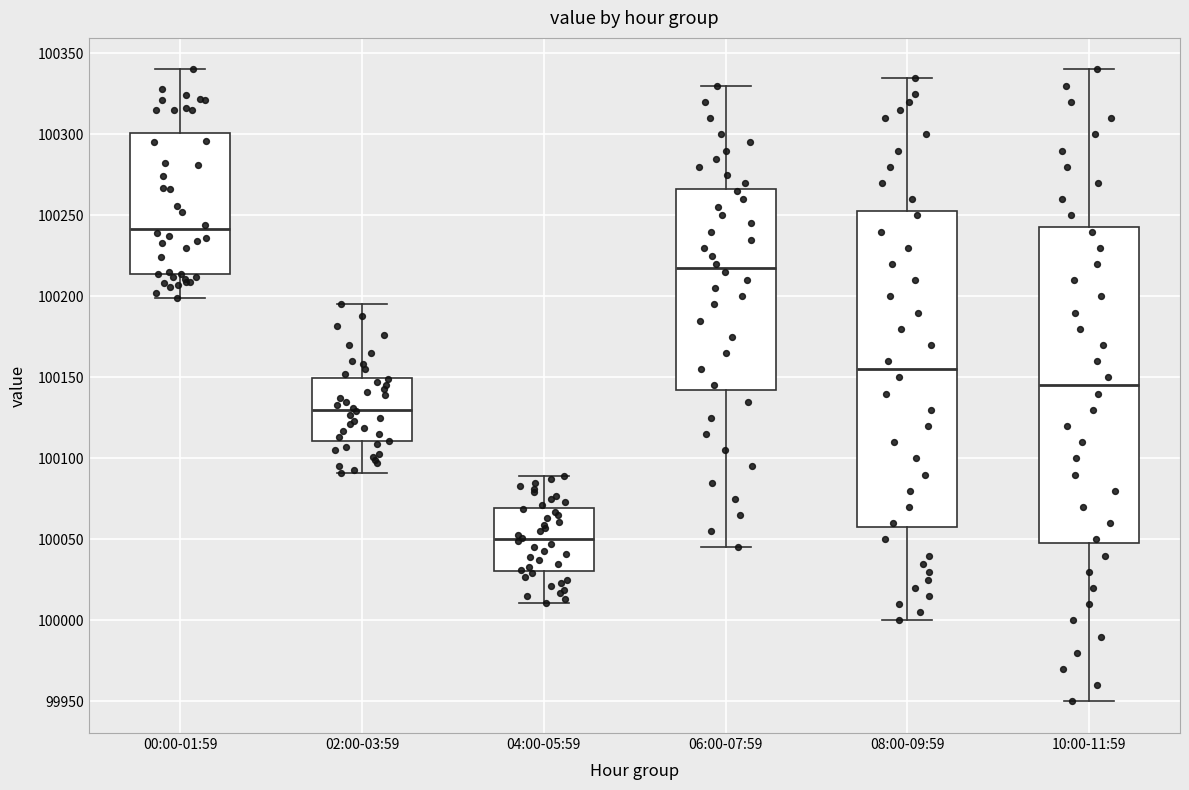

Reading left to right, transcribe this box plot: for each box, give where its median line is, the range the box spans, and where its two whiskers end, as read against the y-axis. The values are not printed on the chart, so give them approximately, as read against the axis.

00:00-01:59: median 100240, box 100215 to 100300, whiskers 100200 to 100340
02:00-03:59: median 100130, box 100110 to 100150, whiskers 100090 to 100195
04:00-05:59: median 100050, box 100030 to 100070, whiskers 100010 to 100090
06:00-07:59: median 100220, box 100145 to 100265, whiskers 100045 to 100330
08:00-09:59: median 100155, box 100060 to 100255, whiskers 100000 to 100335
10:00-11:59: median 100145, box 100050 to 100245, whiskers 99950 to 100340